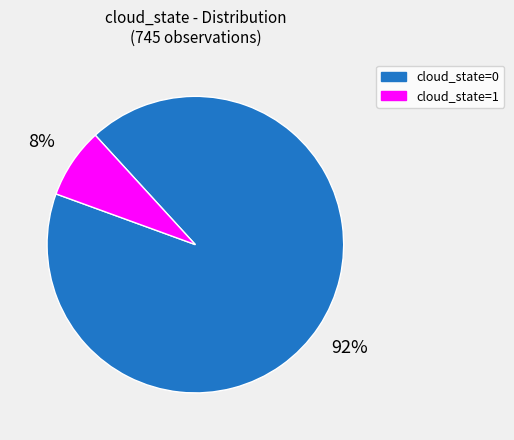

Is cloud_state=0 the majority of the pie?

Yes